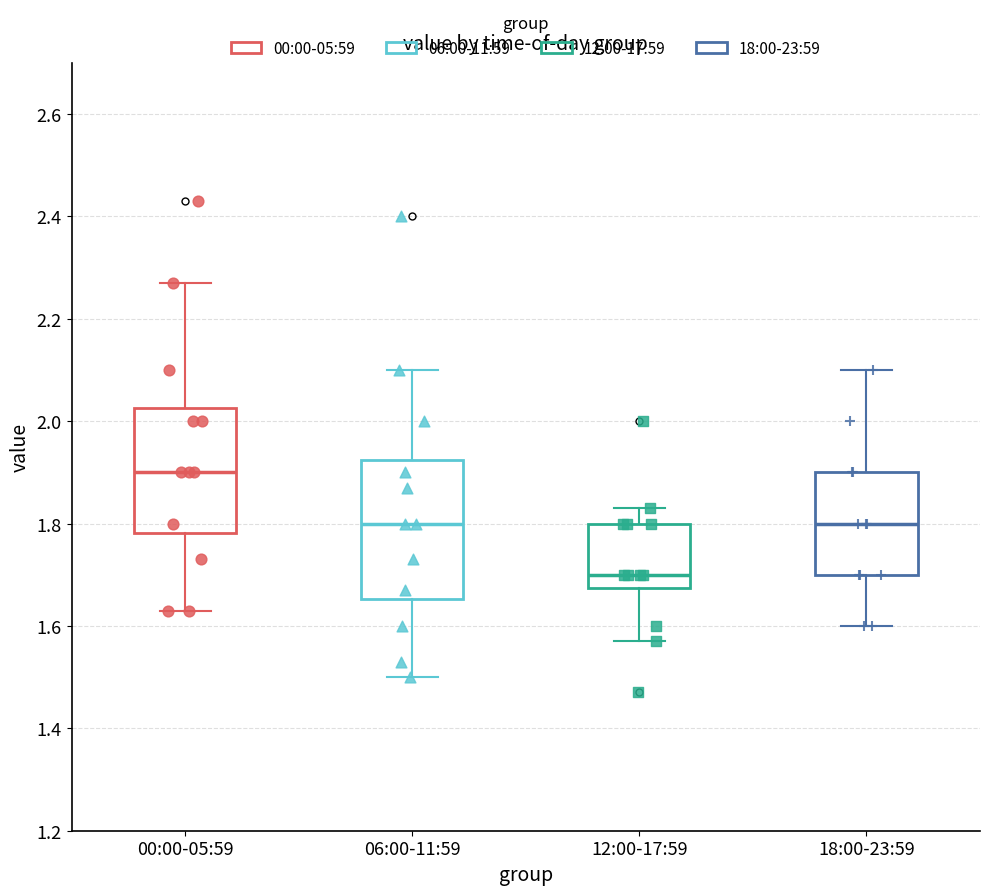

Reading left to right, transcribe this box plot: for each box, give where its median line is, the range the box spans, and where its two whiskers end, as read against the y-axis. The values are not printed on the chart, so give them approximately, as read against the axis.

00:00-05:59: median 1.90, box 1.78 to 2.02, whiskers 1.64 to 2.28
06:00-11:59: median 1.80, box 1.66 to 1.92, whiskers 1.50 to 2.10
12:00-17:59: median 1.70, box 1.68 to 1.80, whiskers 1.58 to 1.84
18:00-23:59: median 1.80, box 1.70 to 1.90, whiskers 1.60 to 2.10